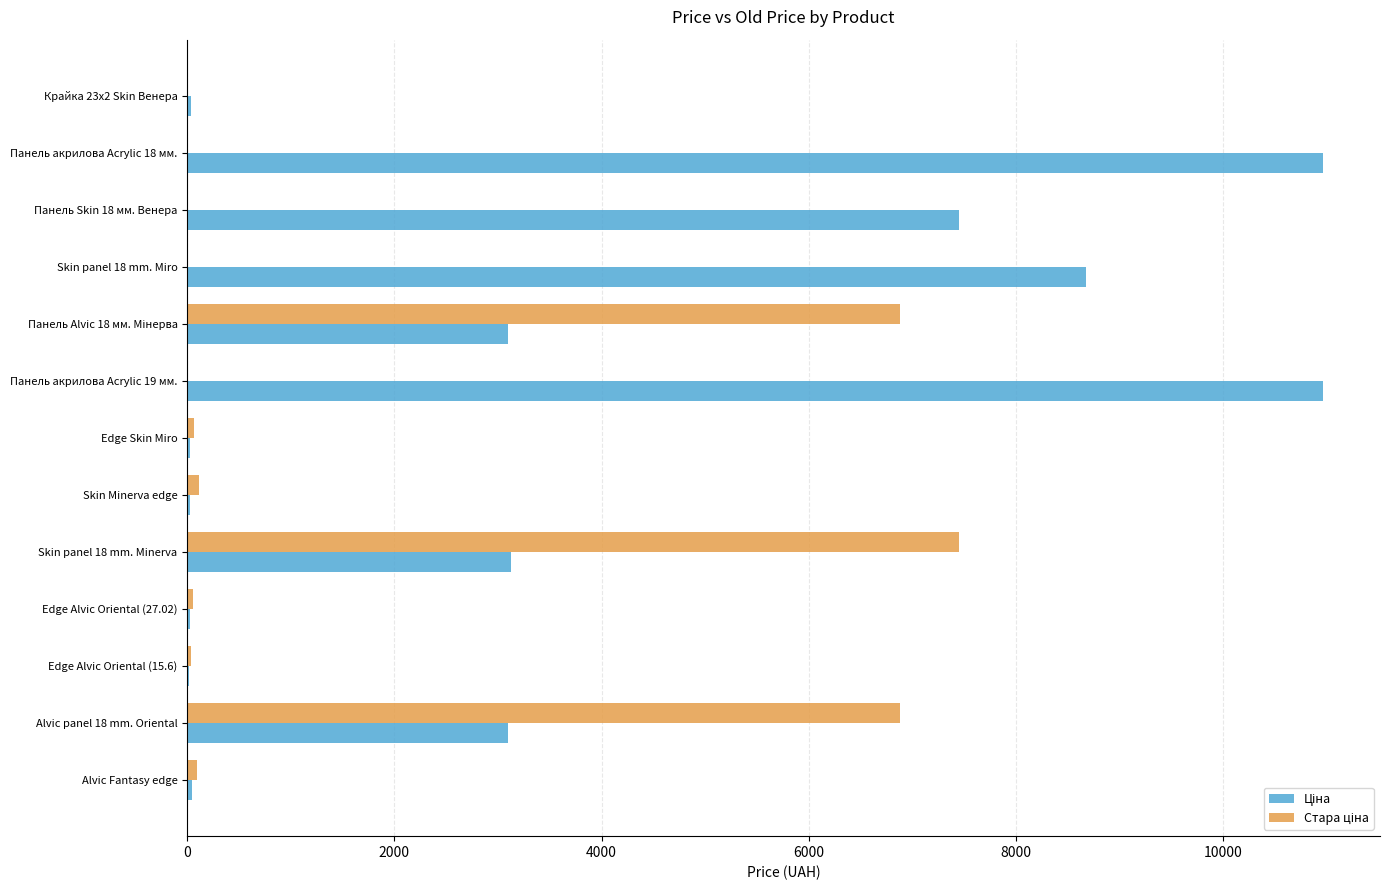

What is the maximum value shown in the chart?

10964.4